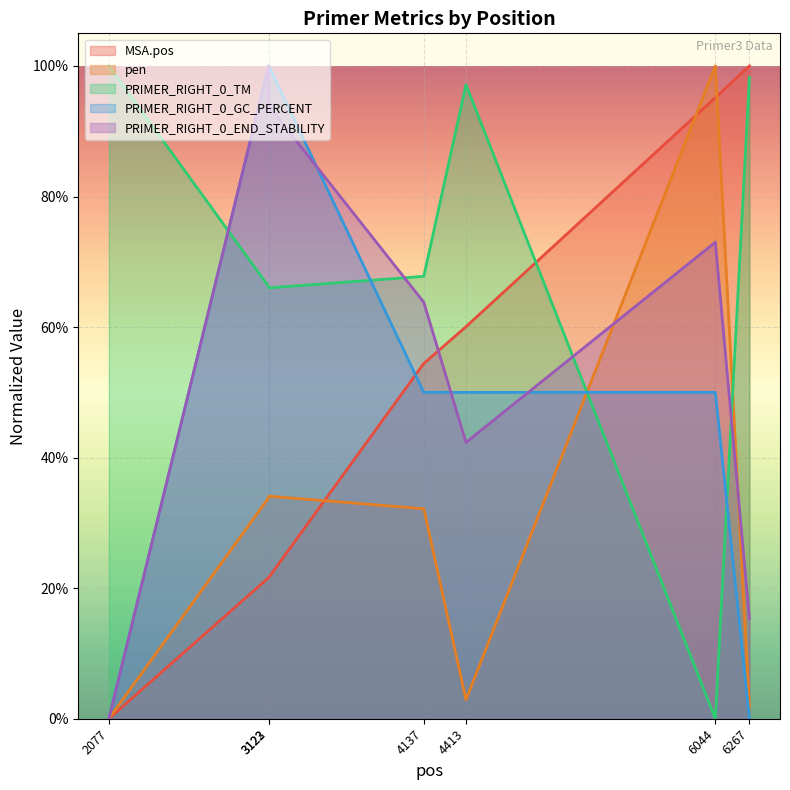

What is the approximate value of MSA.pos at 3123?

0.2